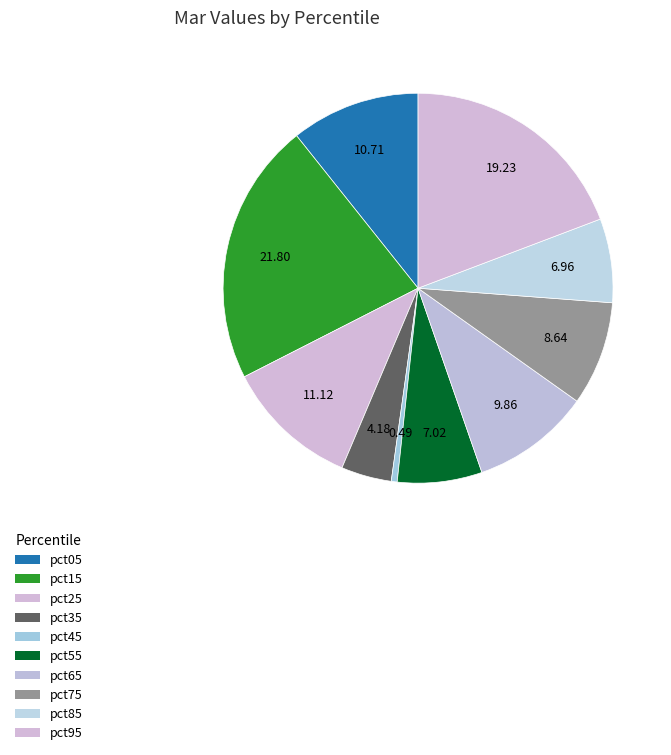

Which category has the biggest portion of the pie?

pct15